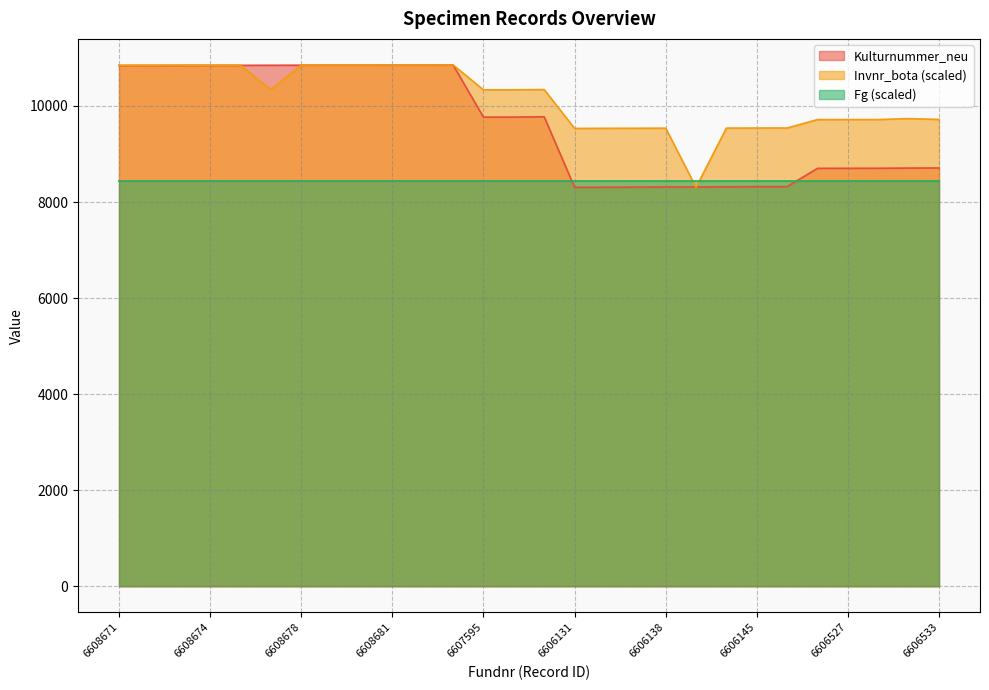

True or false: Invnr_bota has more than 0 interior local peaks.

True